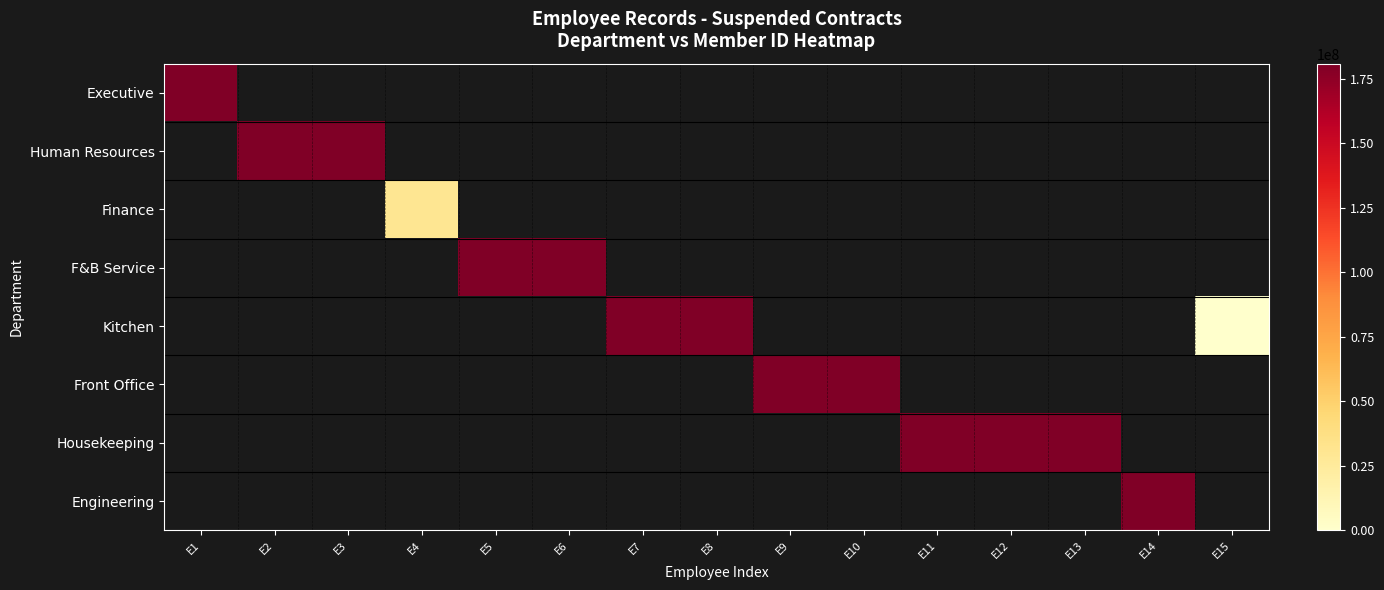

Read the Kitchen value at E7.

180774820.0